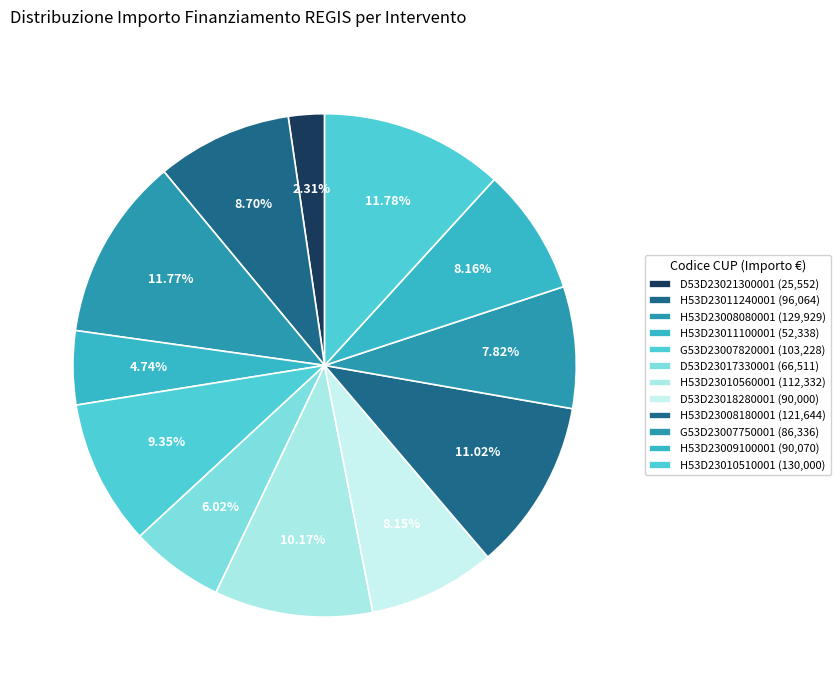

Which category has the biggest portion of the pie?

H53D23010510001